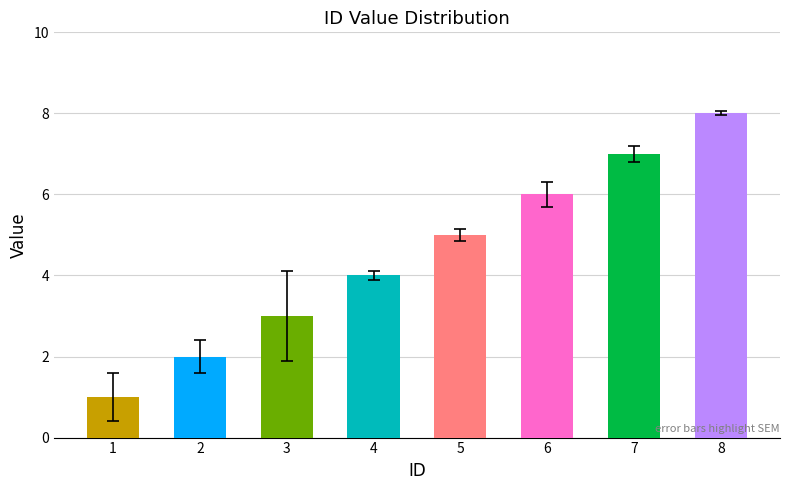

How many categories are shown in the chart?

8